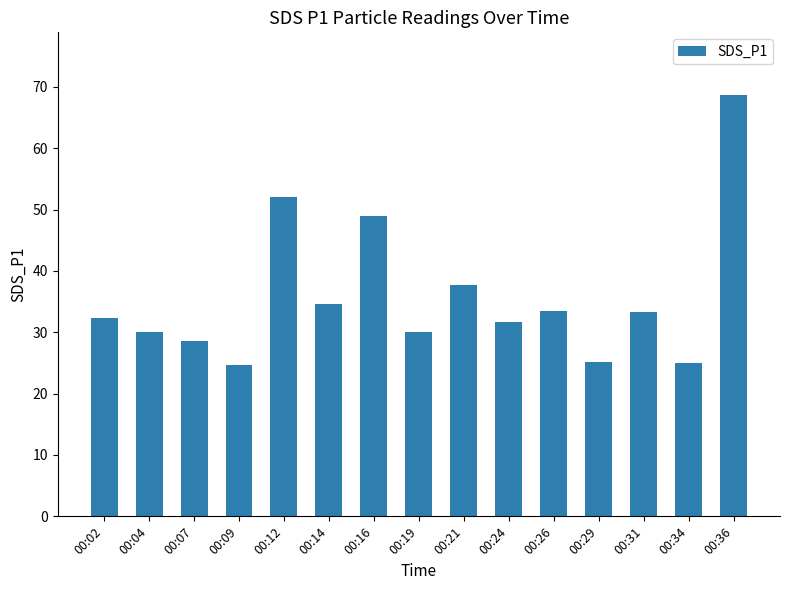

The chart shows a value of 33.4 at 00:31. True or false?

True